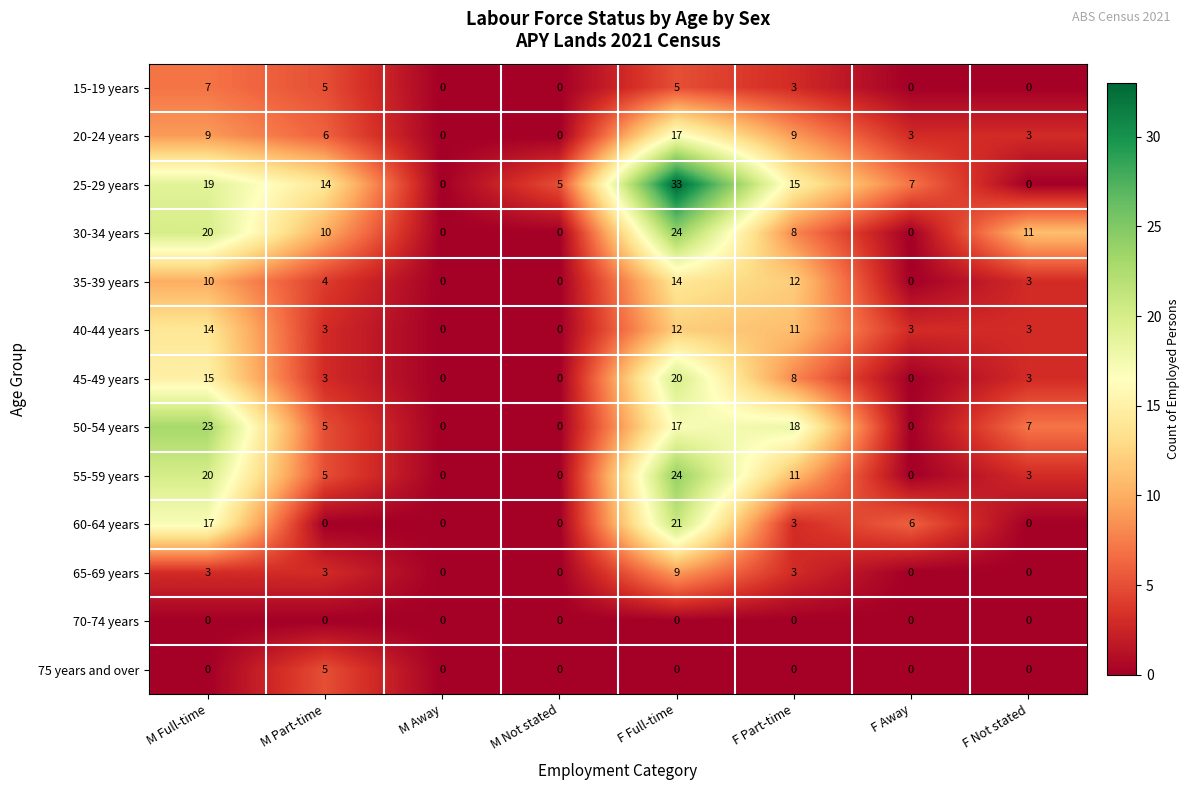

At how many categories does at least one series exceed 19?

2